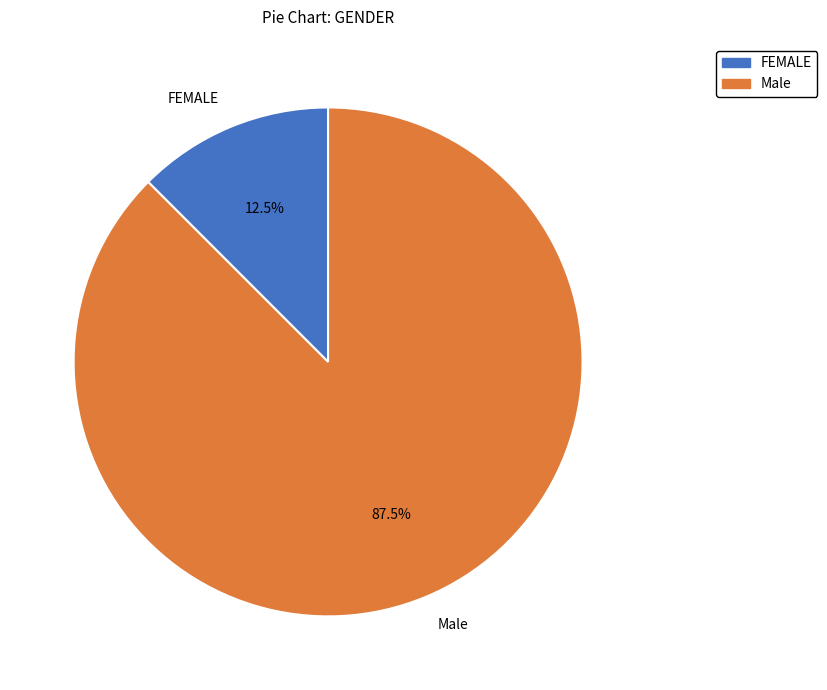

Rank the categories by value from lowest to highest.

FEMALE, Male